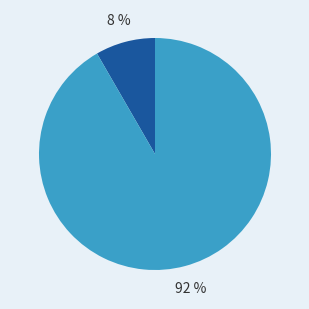

Does any single category account for the majority?

Yes